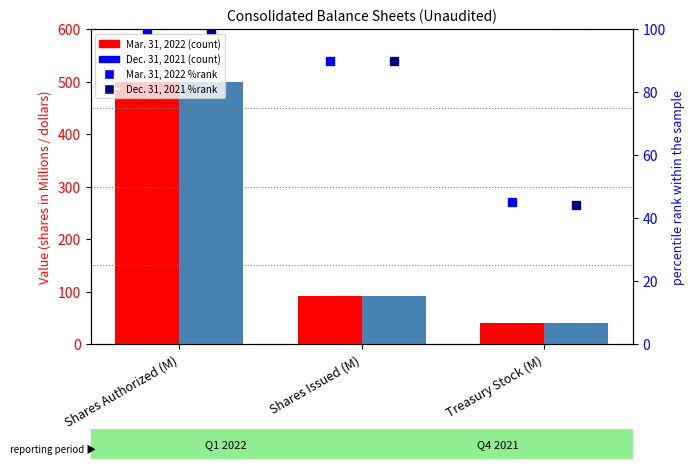

Which series has the largest Y range (max minus min)?

Mar. 31, 2022